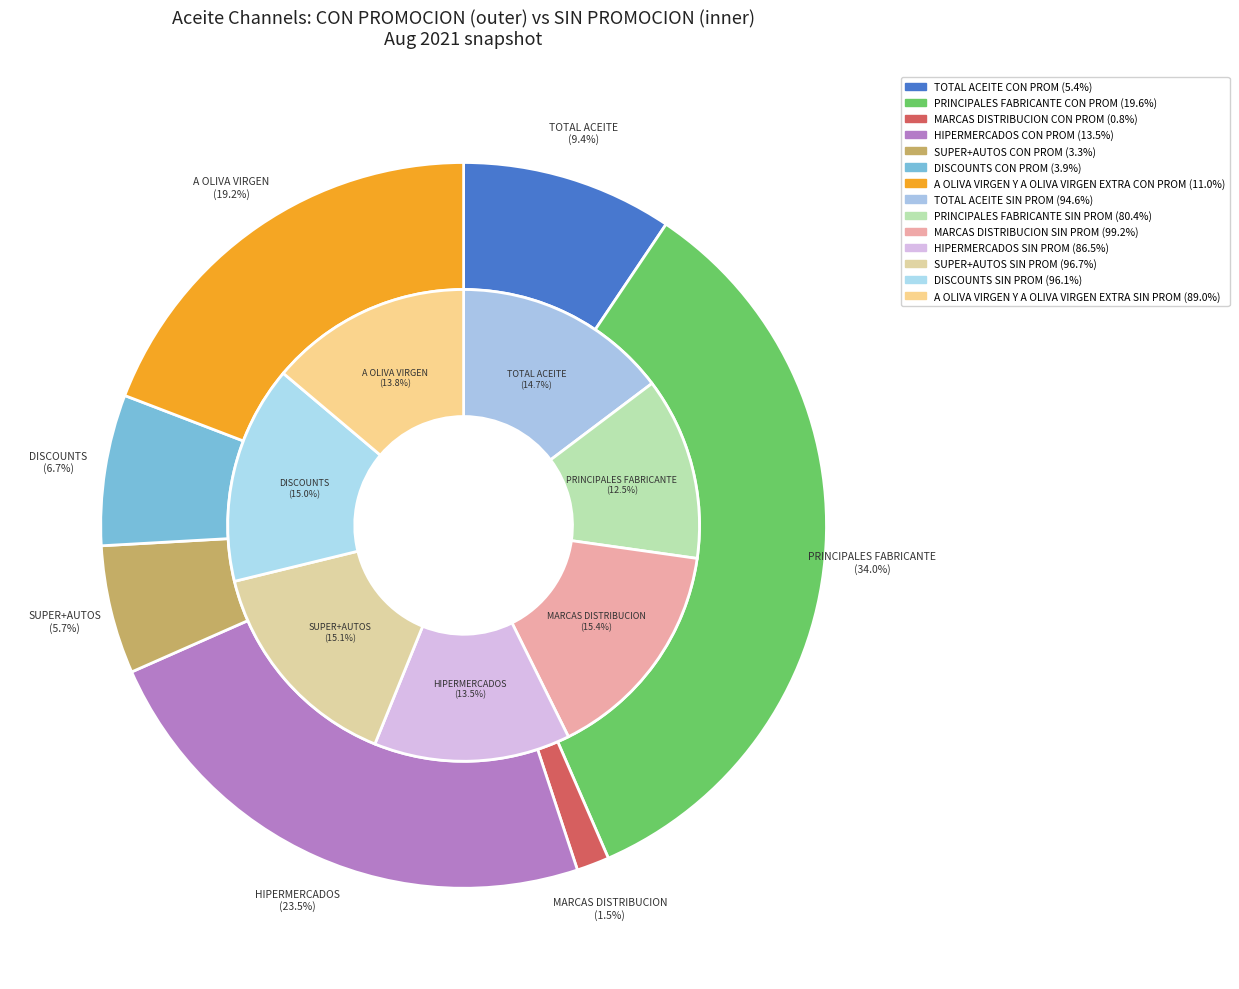

How many segments does this pie chart have?

7